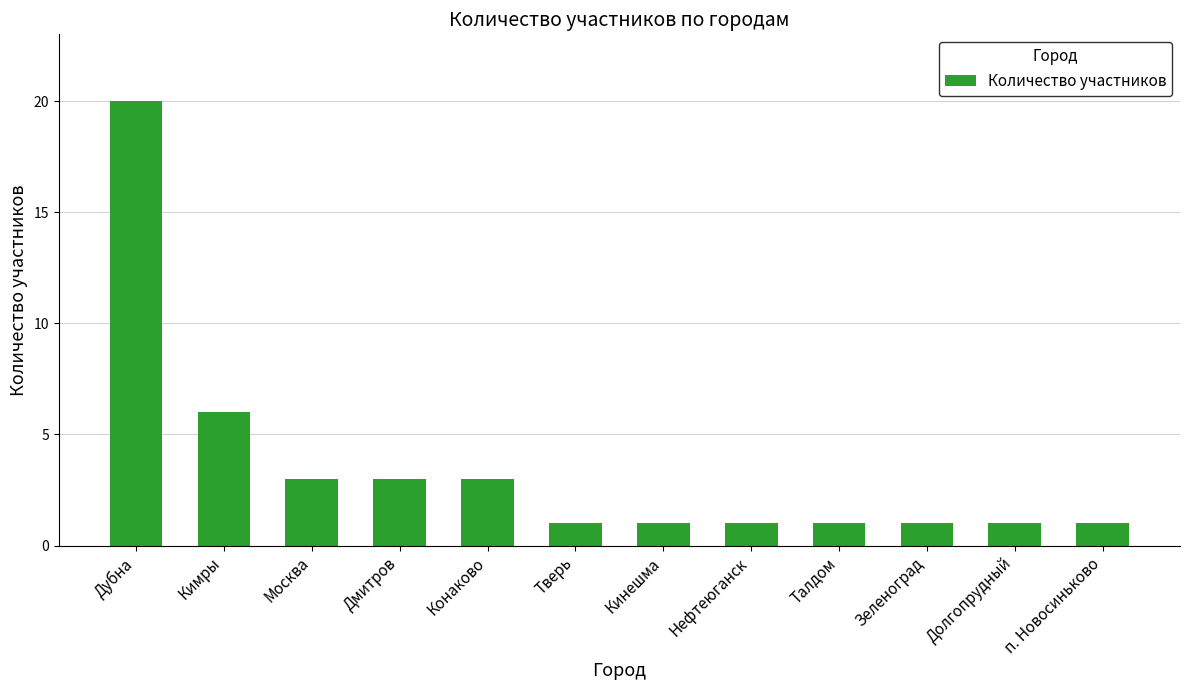

True or false: the data shows 2 at Зеленоград.

False